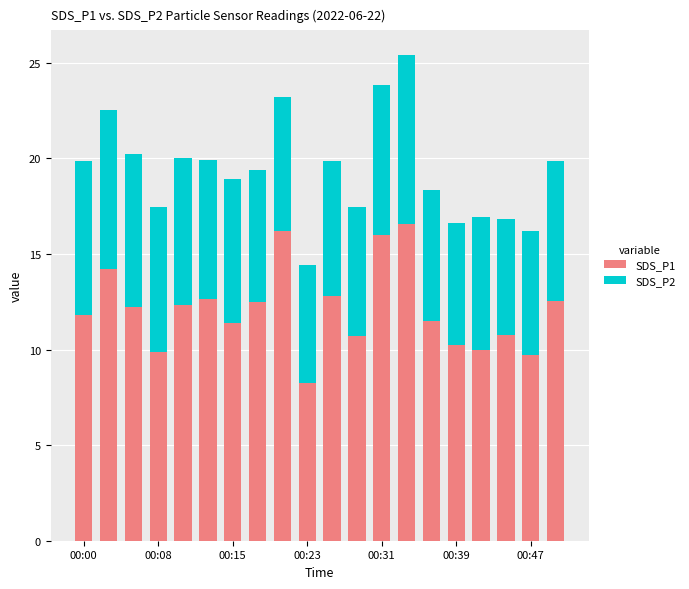

What is the highest value of the SDS_P1 series?

16.6